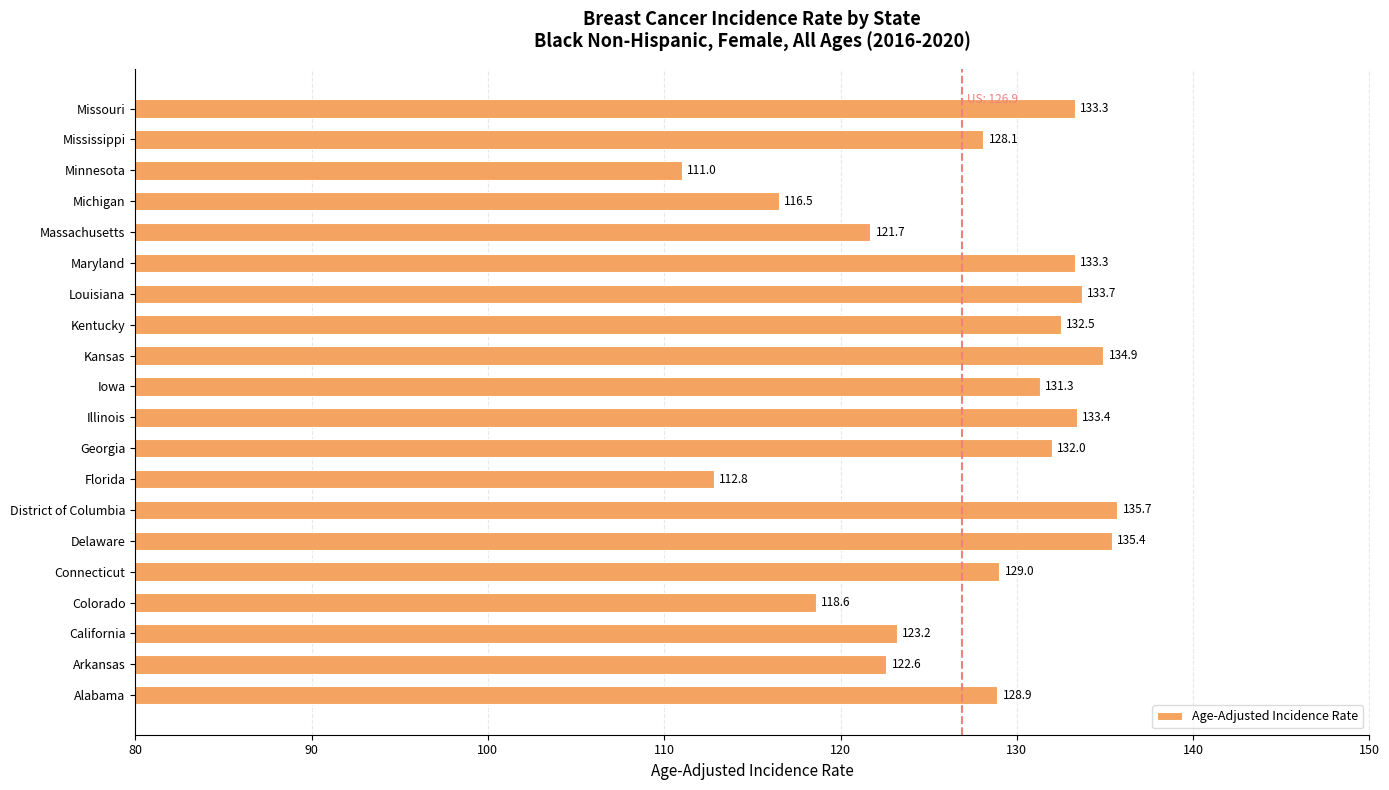

What is the change in value from Kentucky to Michigan?

-16.0